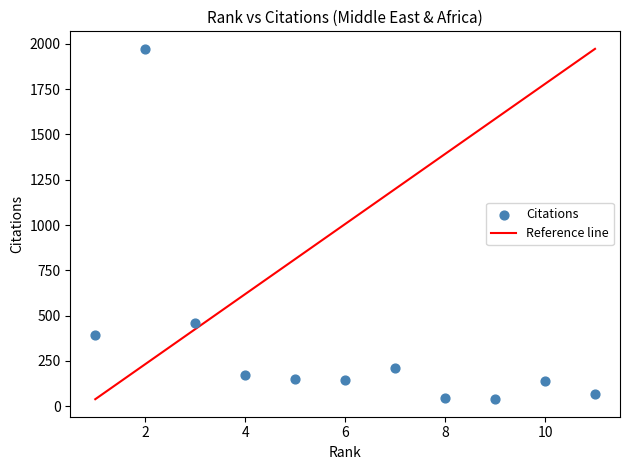

What is the range of Y values (max minus min)?

1933